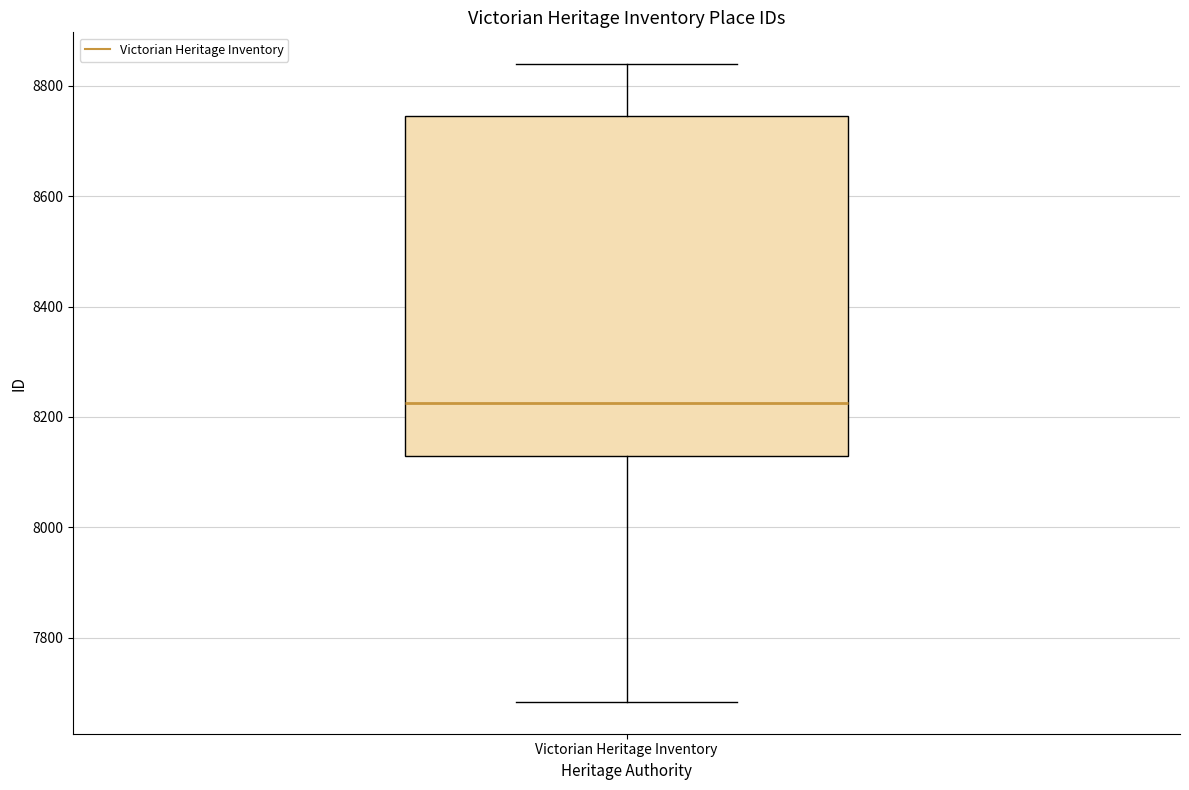

Transcribe this box plot: give where the median line is, the range the box spans, and where the two whiskers end, as read against the y-axis. The values are not printed on the chart, so give them approximately, as read against the axis.

median 8220, box 8140 to 8740, whiskers 7680 to 8840